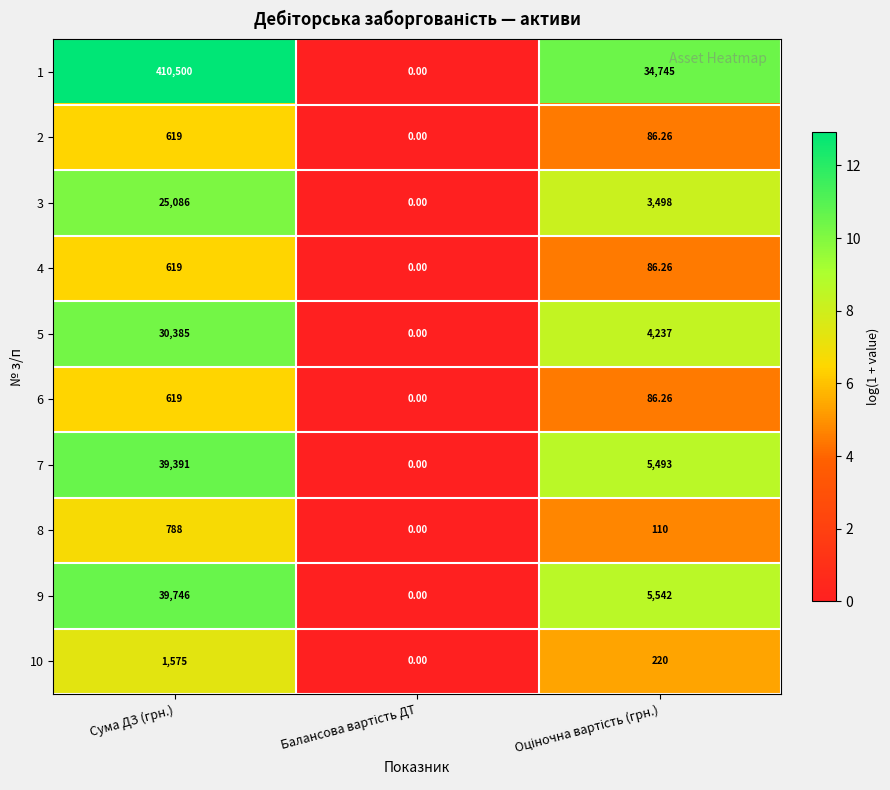

What is the greatest value displayed?

410500.0